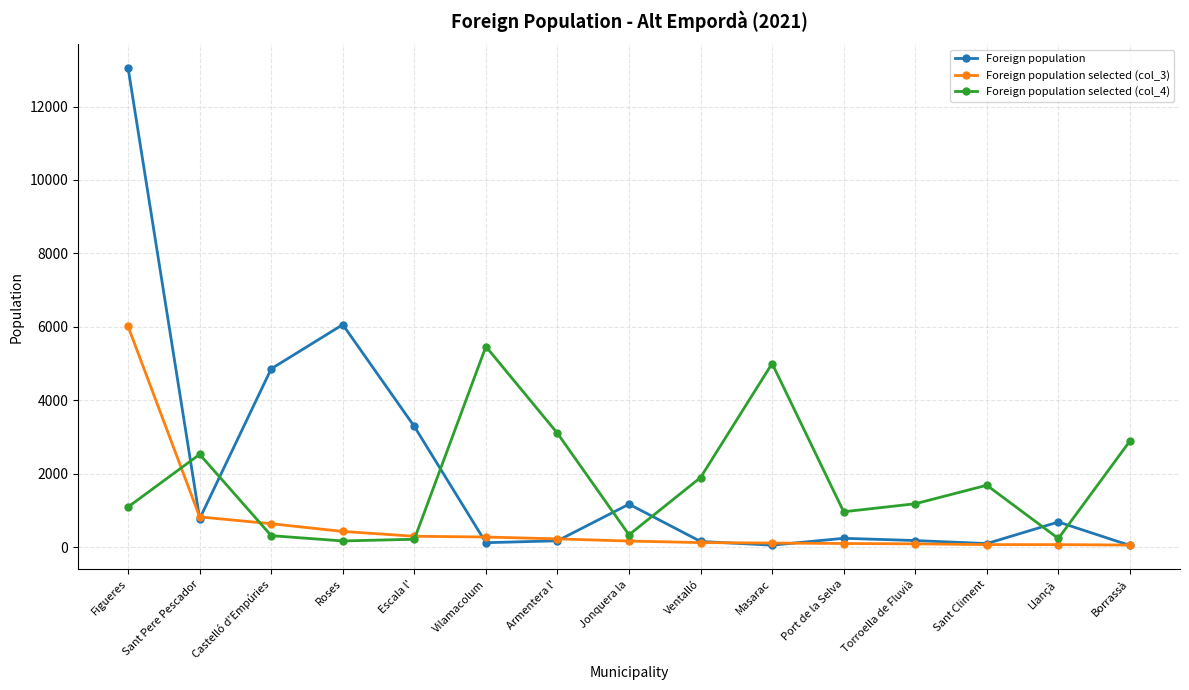

At which category is the sum across all series the highest?

Figueres